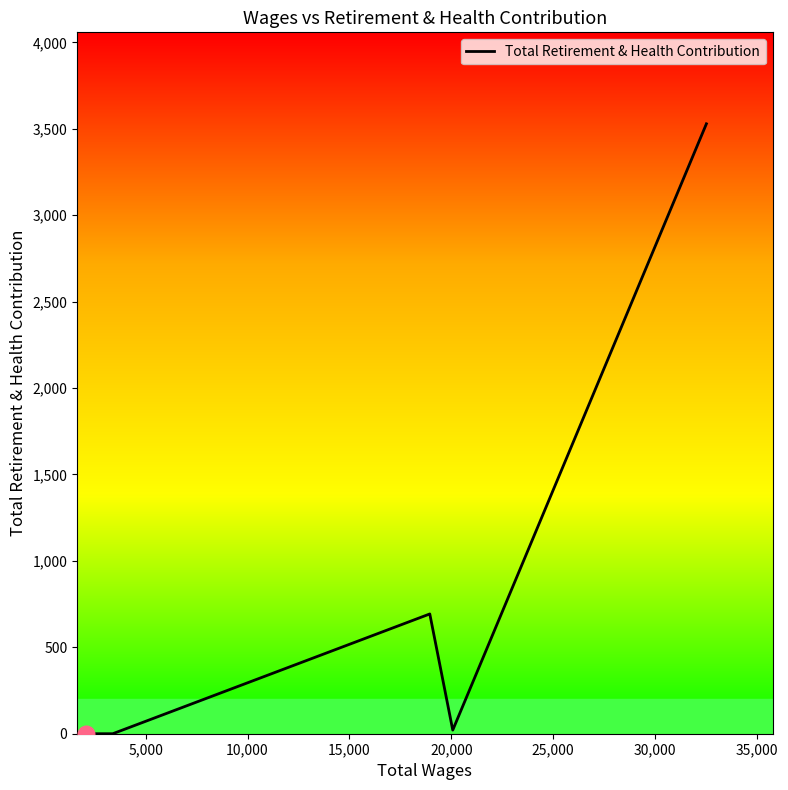

What is the greatest value displayed?

3529